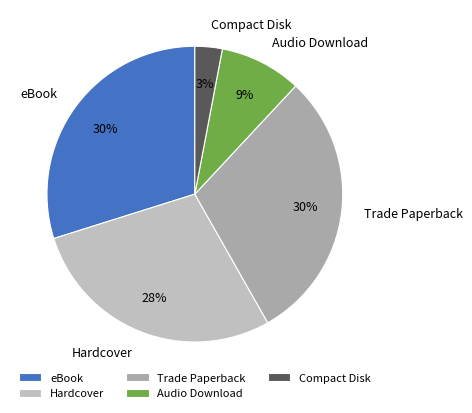

Which has a higher value, Trade Paperback or Compact Disk?

Trade Paperback